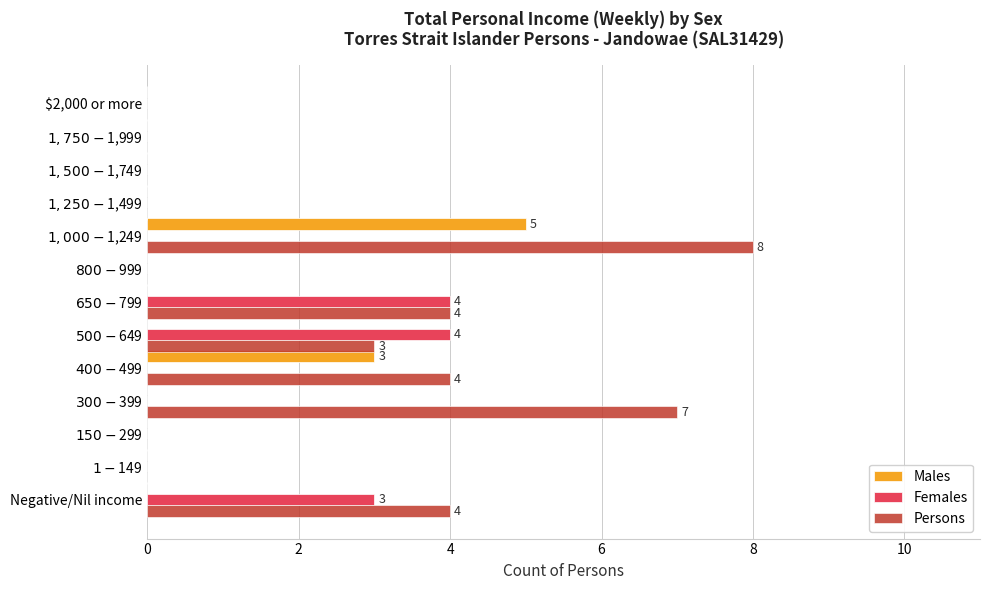

Where is Females nearest to the value 2?

Negative/Nil income